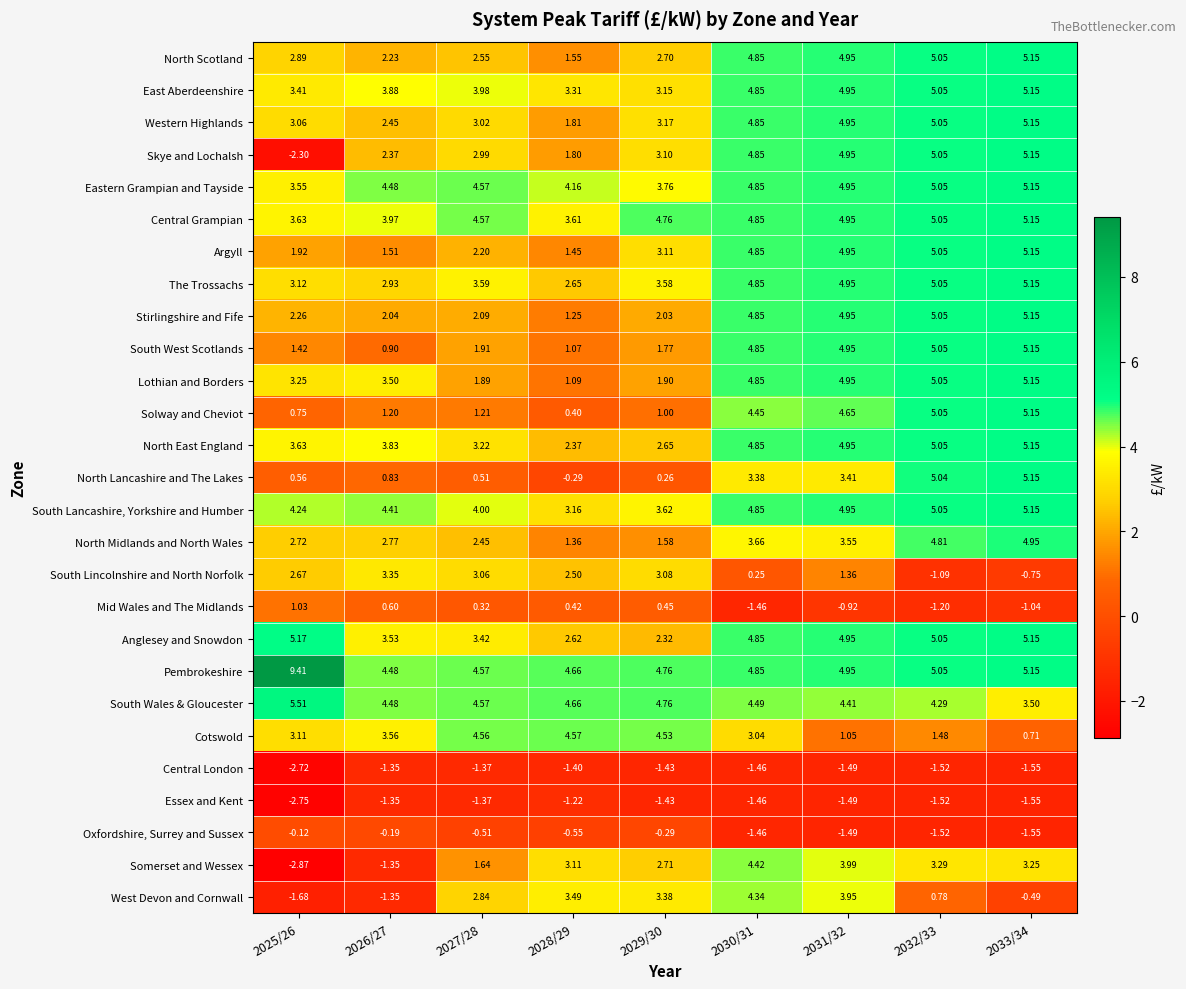

Is the value of Mid Wales and The Midlands at 2032/33 greater than the value of Anglesey and Snowdon at 2031/32?

No